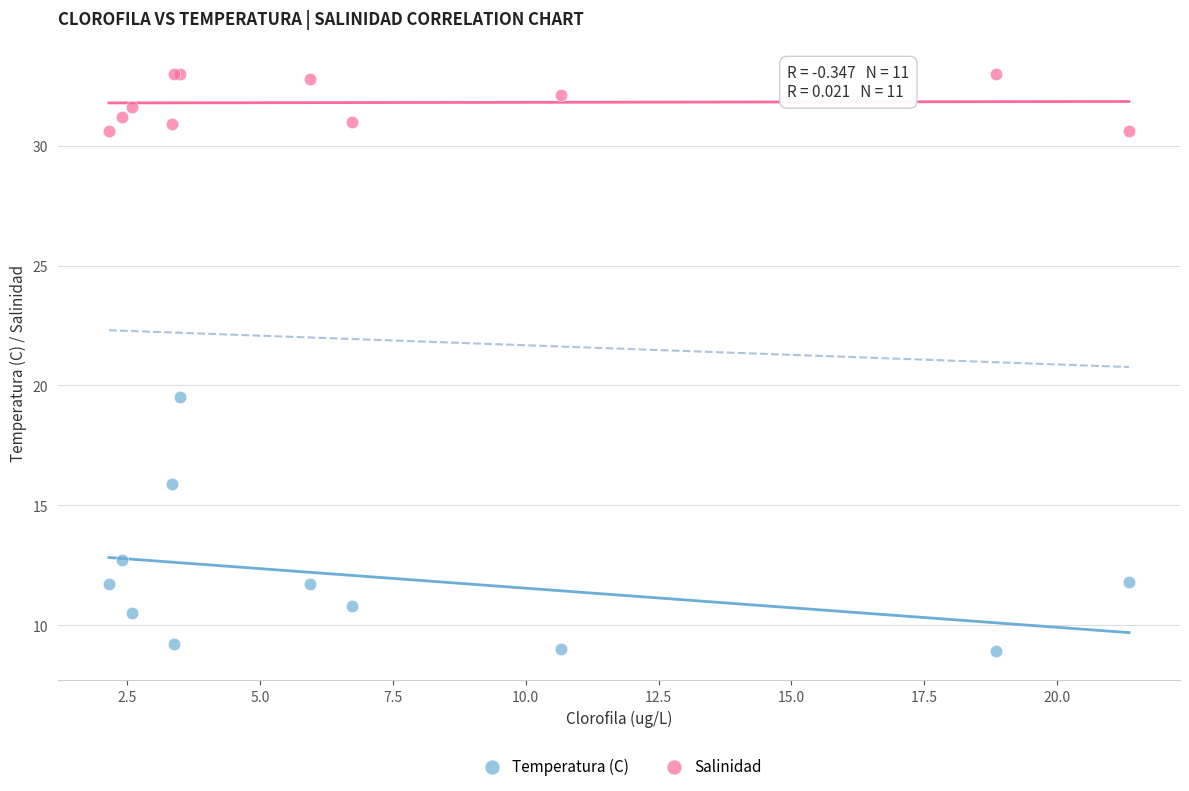

Which series contains the lowest Y value?

Temperatura (C)